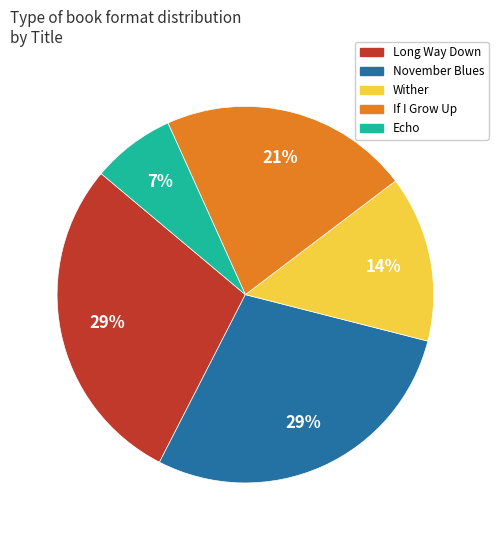

What is the ratio of the value at Echo to the value at If I Grow Up?

0.3